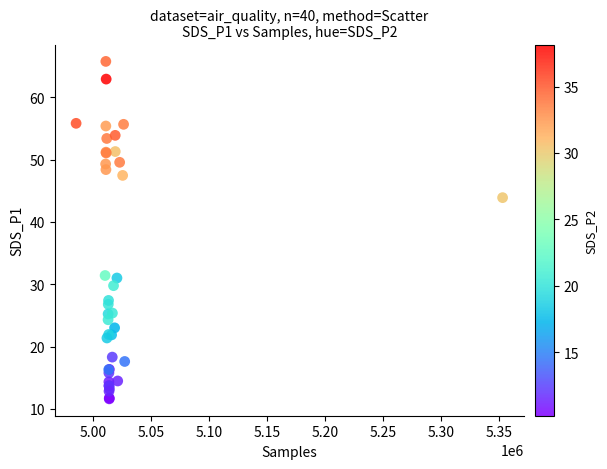

What Y value in the scatter plot is closest to 38?

43.9